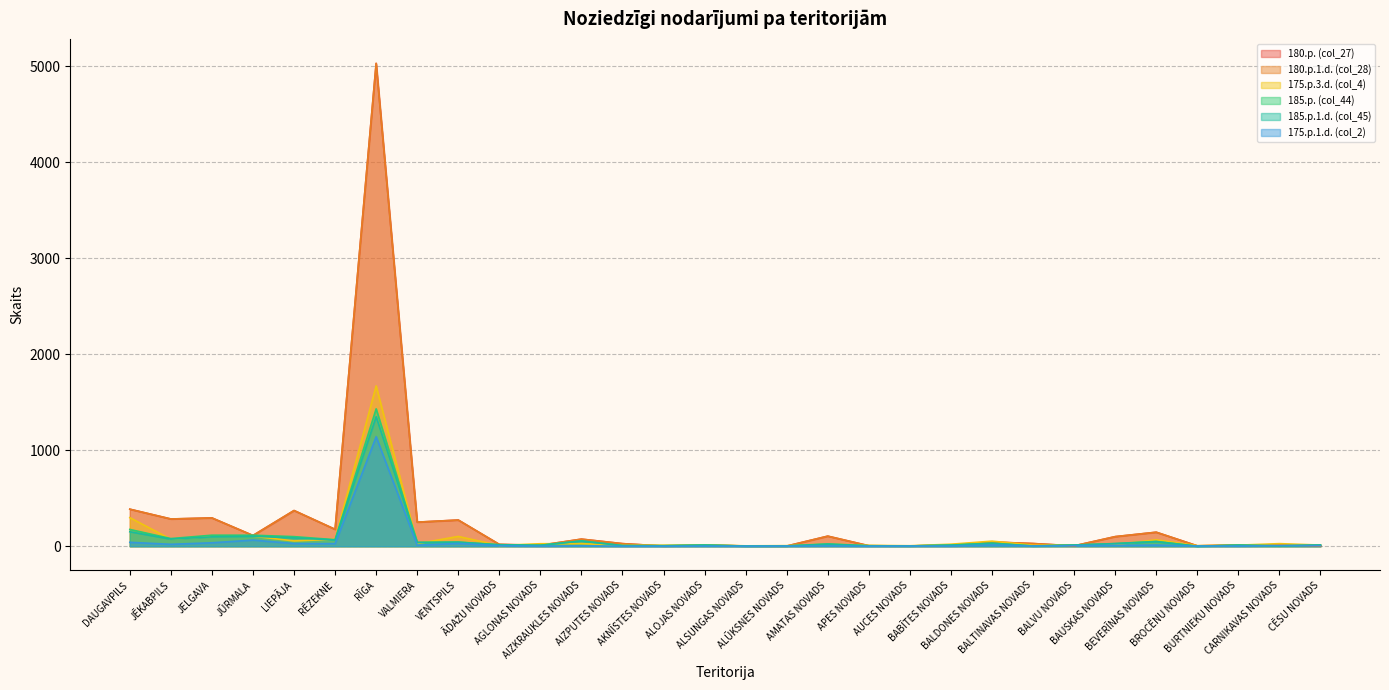

True or false: 185.p.1.d. (col_45) and 180.p.1.d. (col_28) intersect in this chart.

True